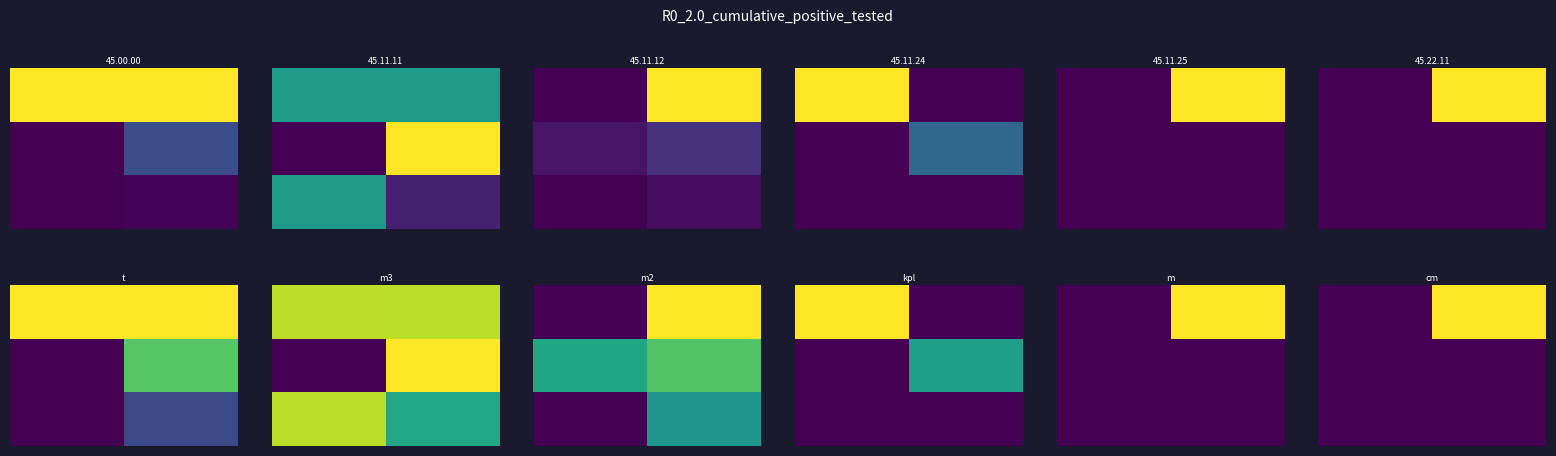

Which category has the highest value across all series?

1